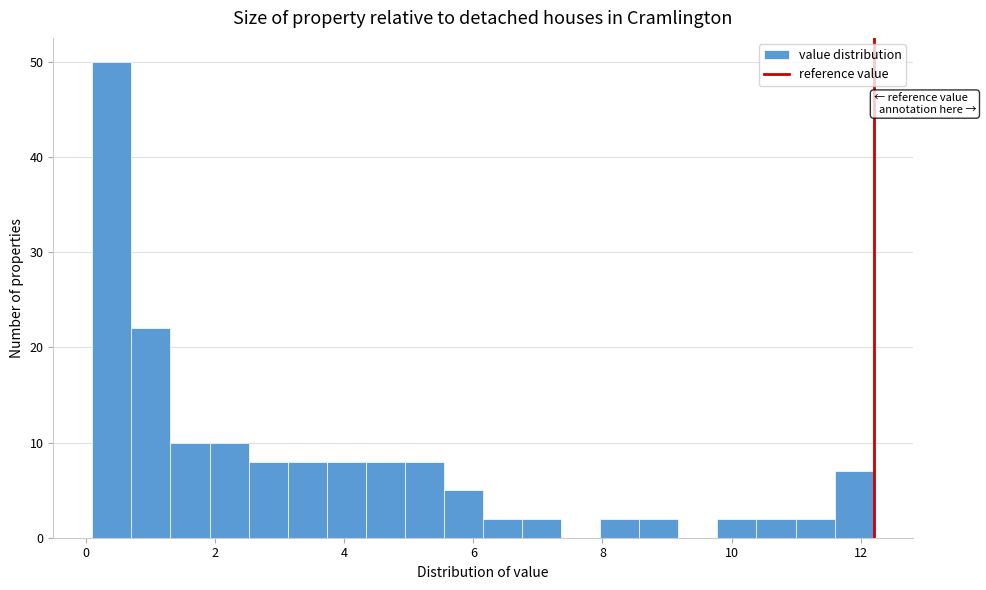

Around what value on the x-axis is the tallest bar? Give the approximate position of its centre, as read against the axis.

0.4